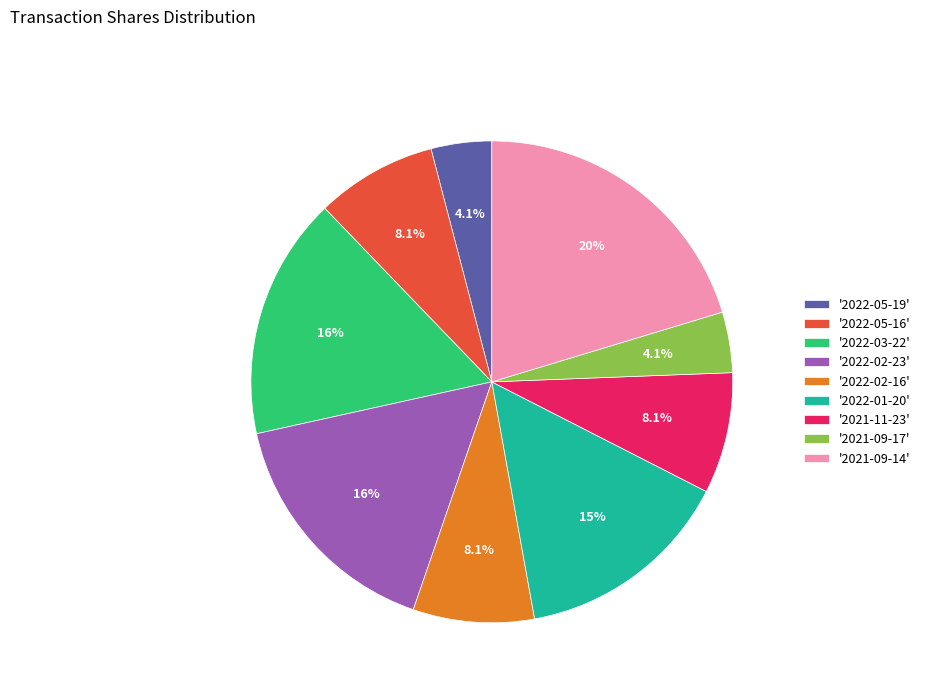

Which slice is the largest?

'2021-09-14'